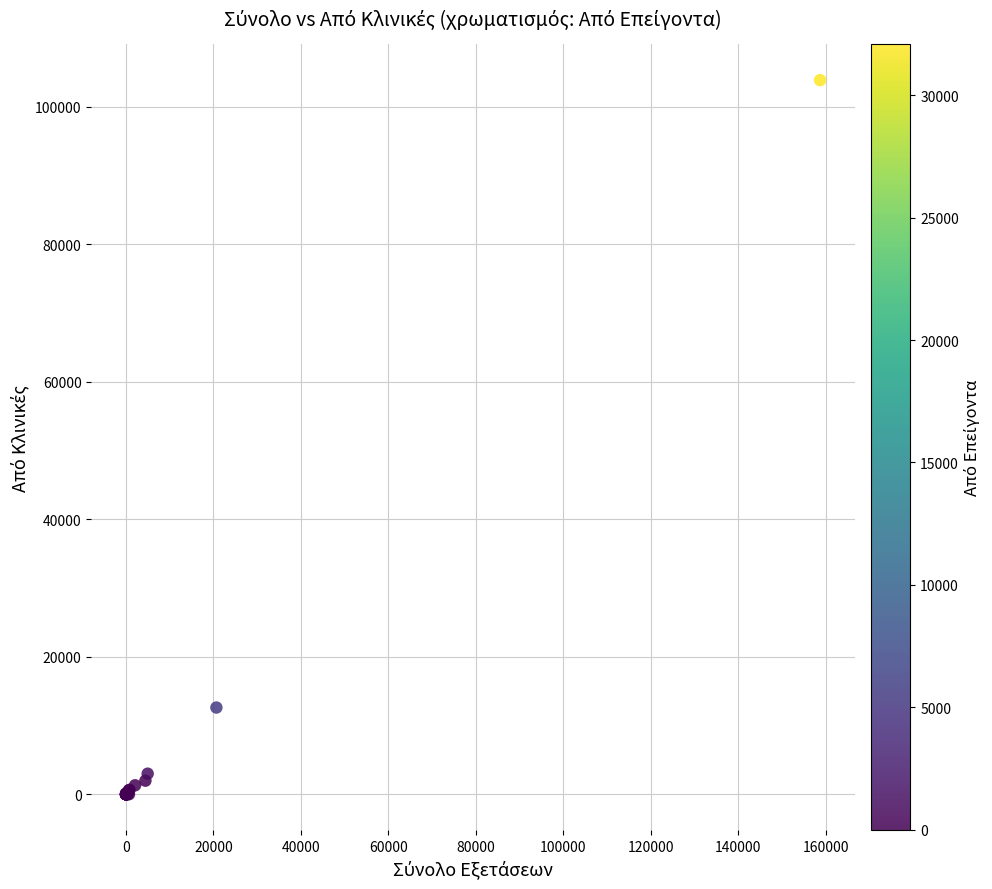

What Y value in the scatter plot is closest to 51947?

12616